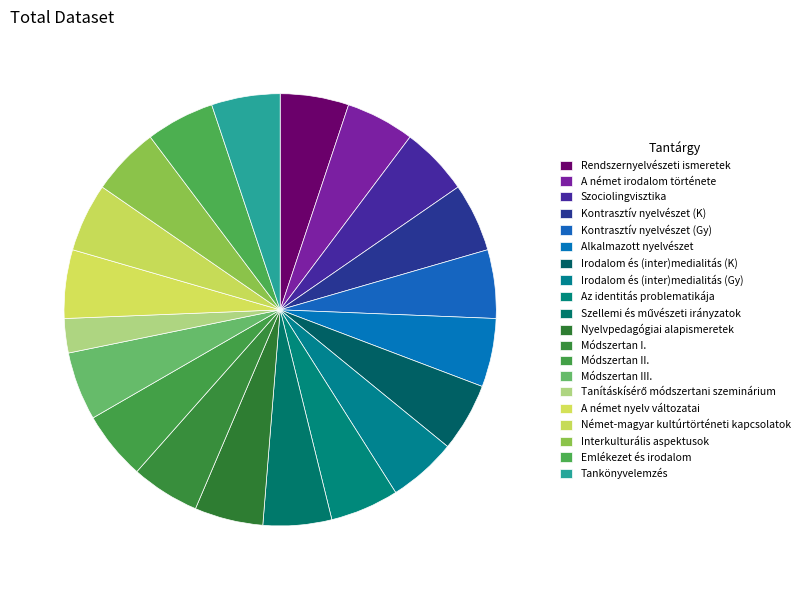

Count the number of slices in the pie.

20